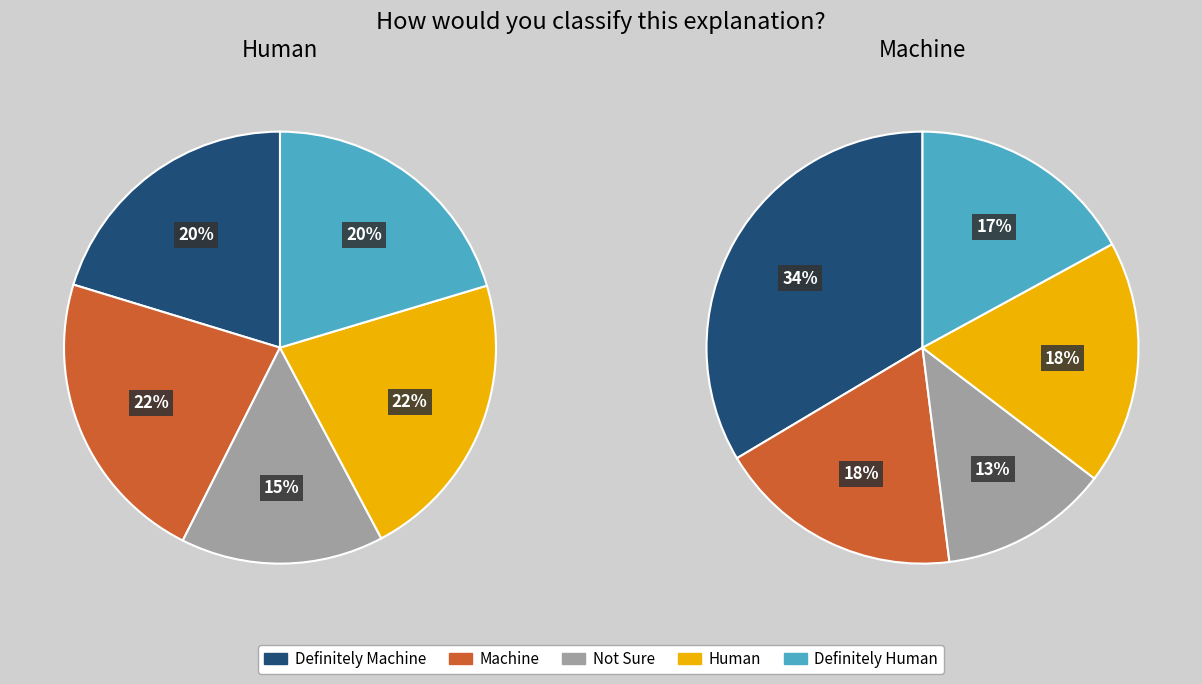

Which series has the largest range (max minus min)?

Machine